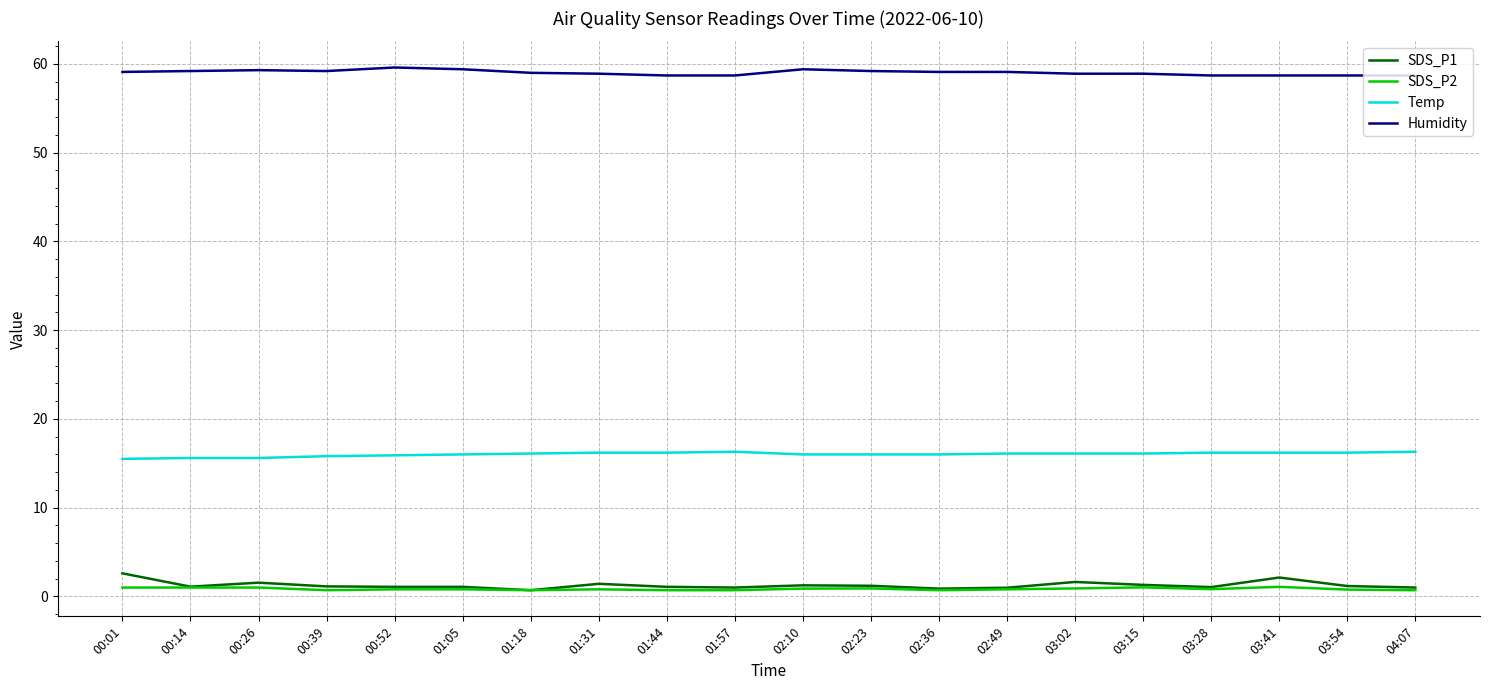

Is the value of Temp at 02:49 greater than the value of SDS_P2 at 03:15?

Yes